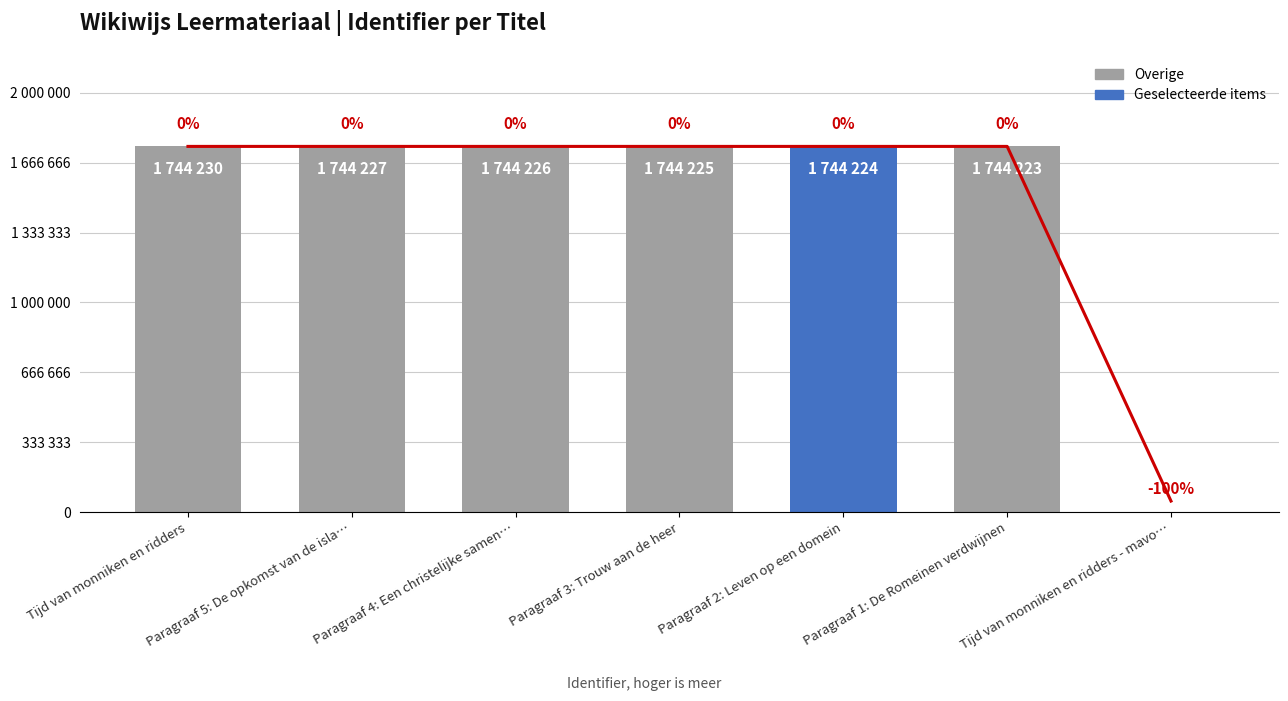

How many data points are less than 1744225?

3